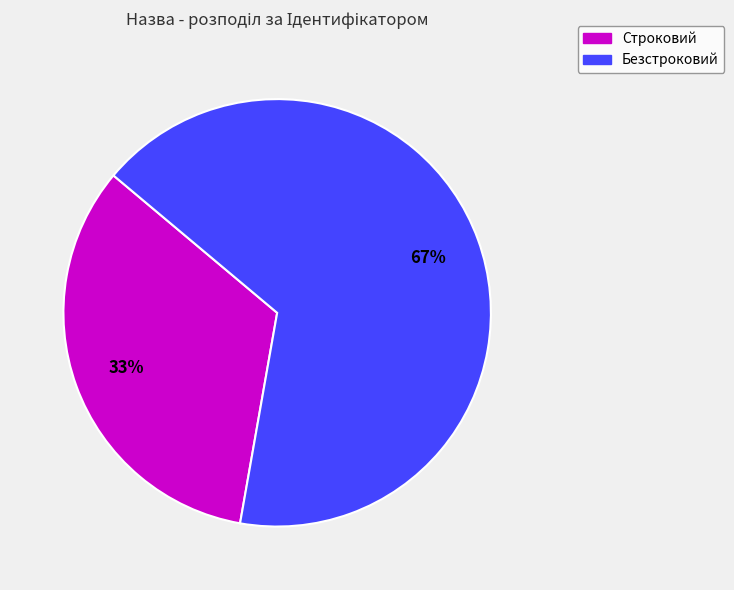

Count the number of slices in the pie.

2